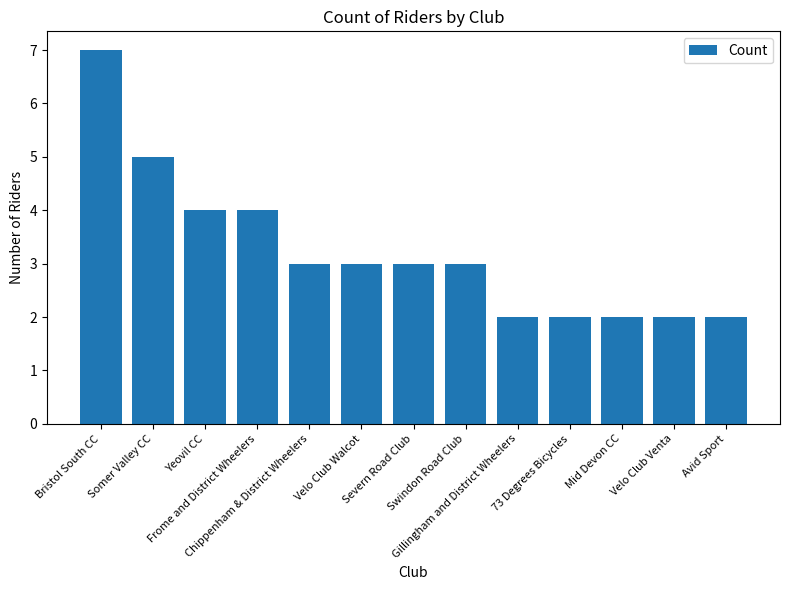

Where does the data first go above 3?

Bristol South CC